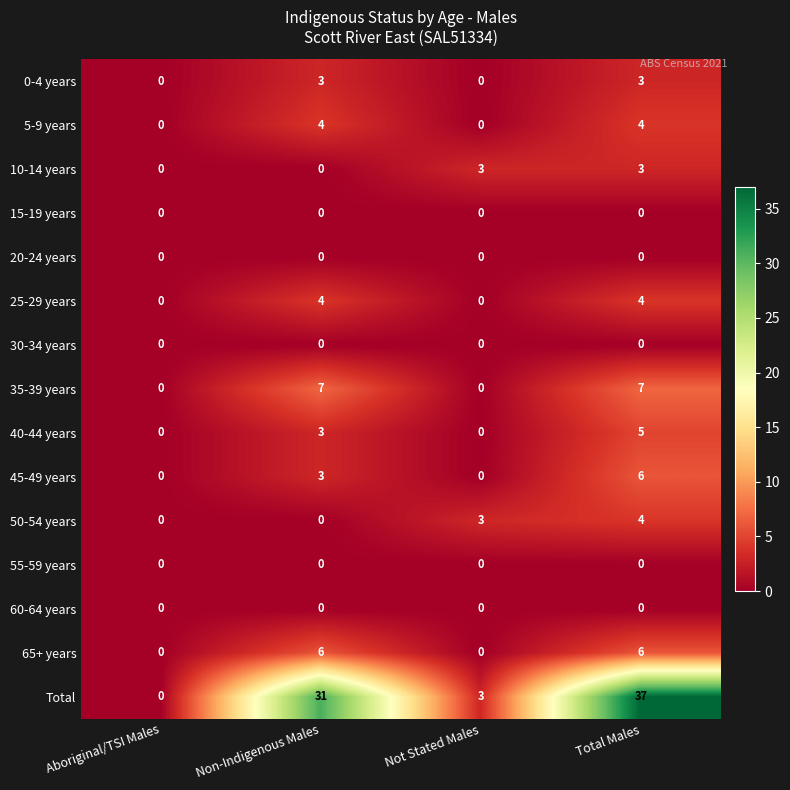

At which category does the chart reach its peak across all series?

Total Males